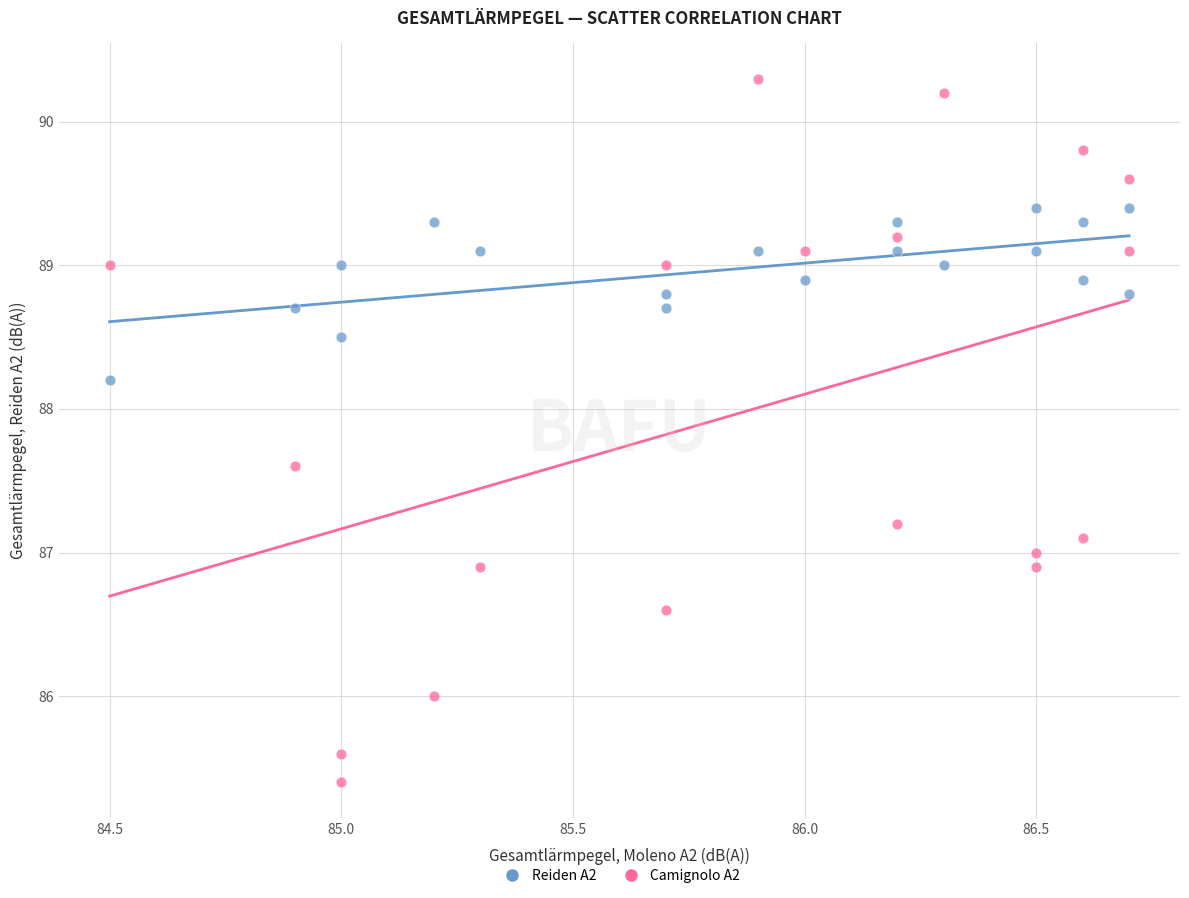

Across all data points, what is the range of Y values (max minus min)?

4.9